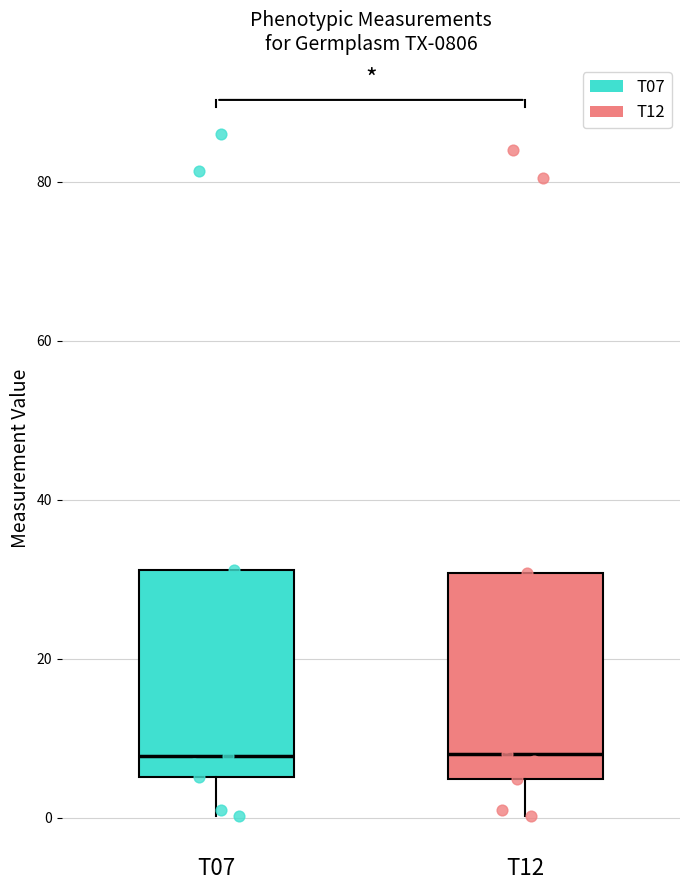

Where is the upper edge of the box for T12 on the y-axis? The values are not printed on the chart, so give them approximately, as read against the axis.

30